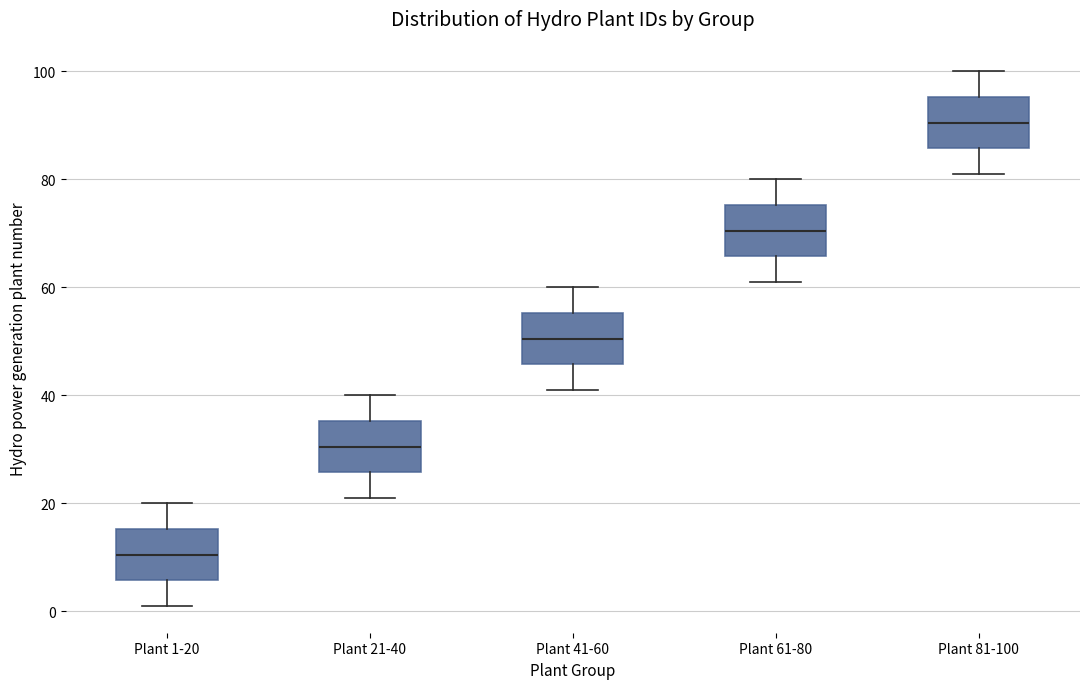

Reading left to right, transcribe this box plot: for each box, give where its median line is, the range the box spans, and where its two whiskers end, as read against the y-axis. The values are not printed on the chart, so give them approximately, as read against the axis.

Plant 1-20: median 10, box 6 to 16, whiskers 2 to 20
Plant 21-40: median 30, box 26 to 36, whiskers 22 to 40
Plant 41-60: median 50, box 46 to 56, whiskers 42 to 60
Plant 61-80: median 70, box 66 to 76, whiskers 62 to 80
Plant 81-100: median 90, box 86 to 96, whiskers 82 to 100